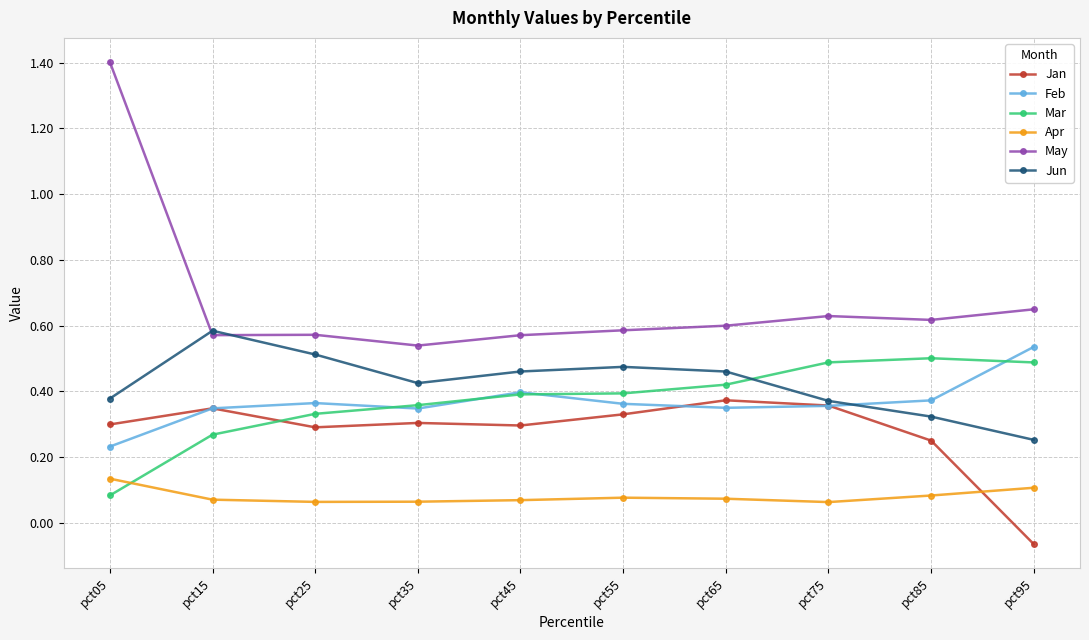

At which label does Jun reach its peak?

pct15